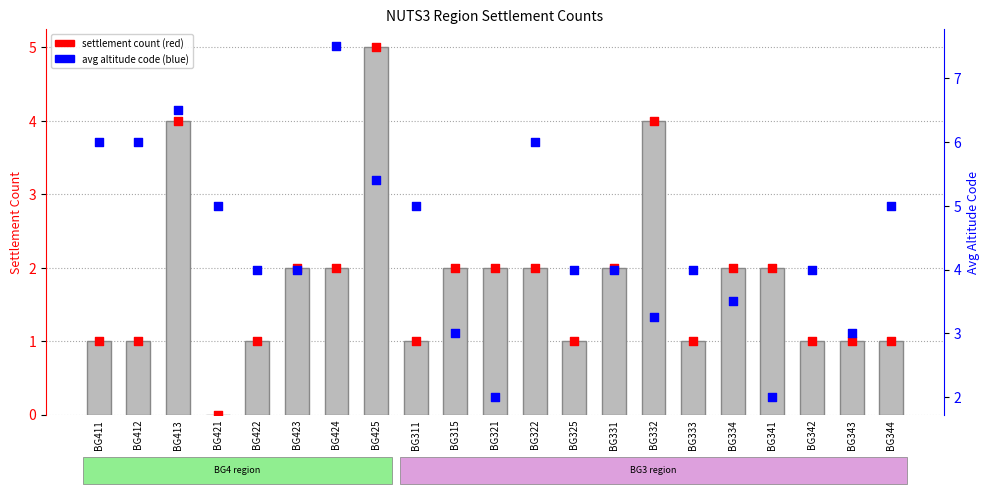

What is the total value across all series at BG315?

5.0